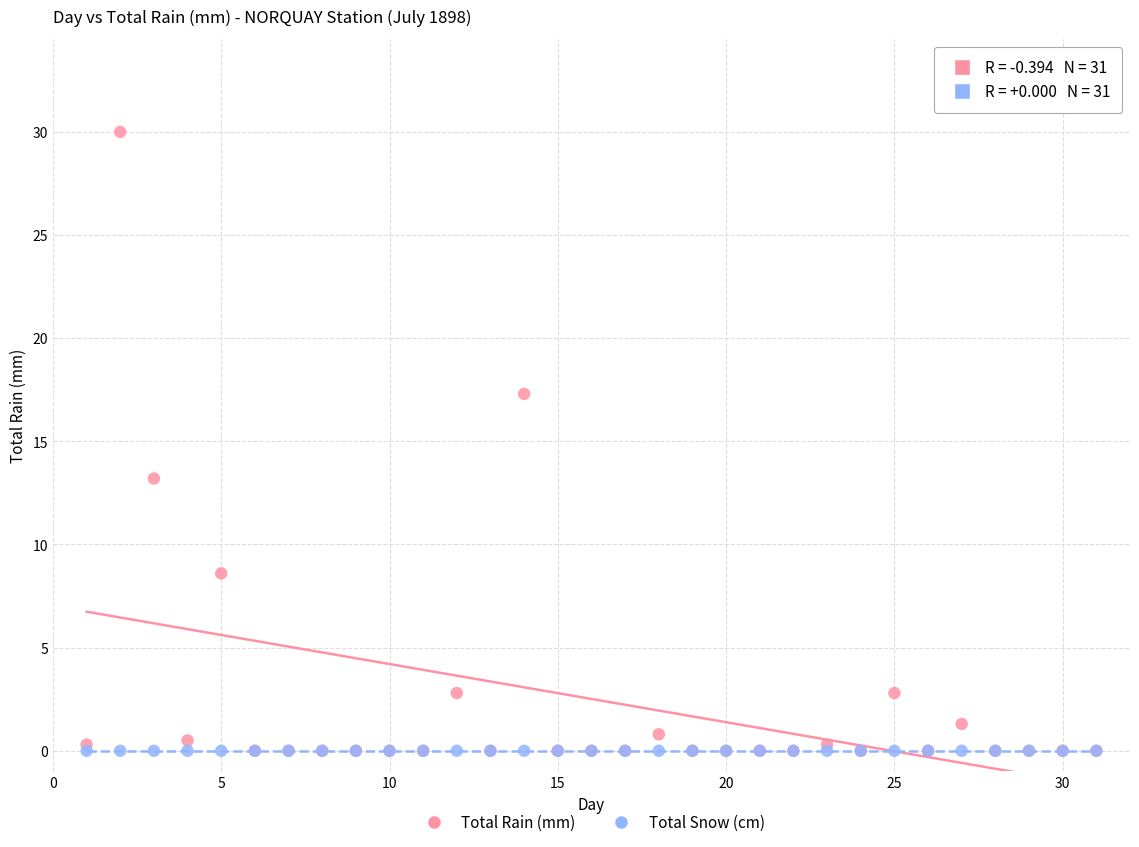

In the Total Rain (mm) series, what Y value is closest to 15?

13.2